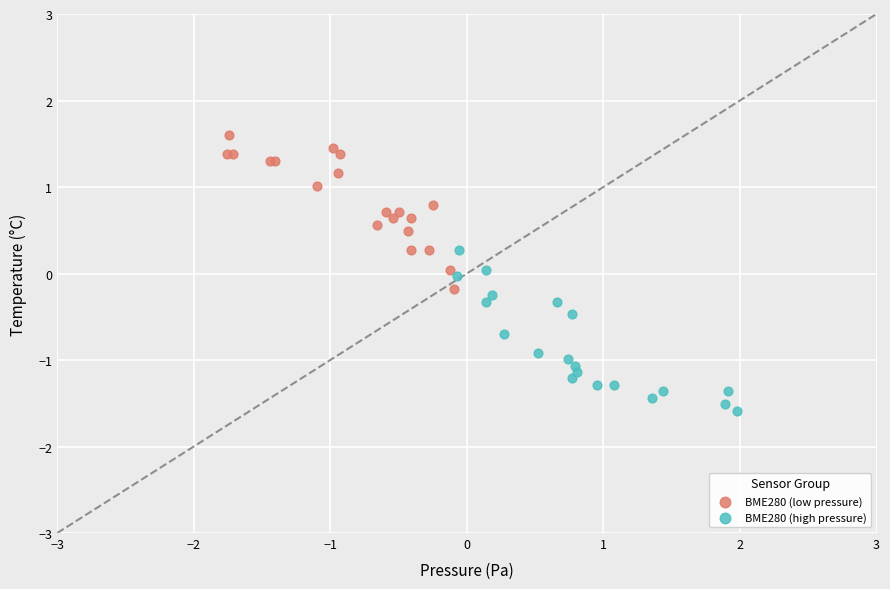

Which series has the largest Y range (max minus min)?

BME280 (high pressure)